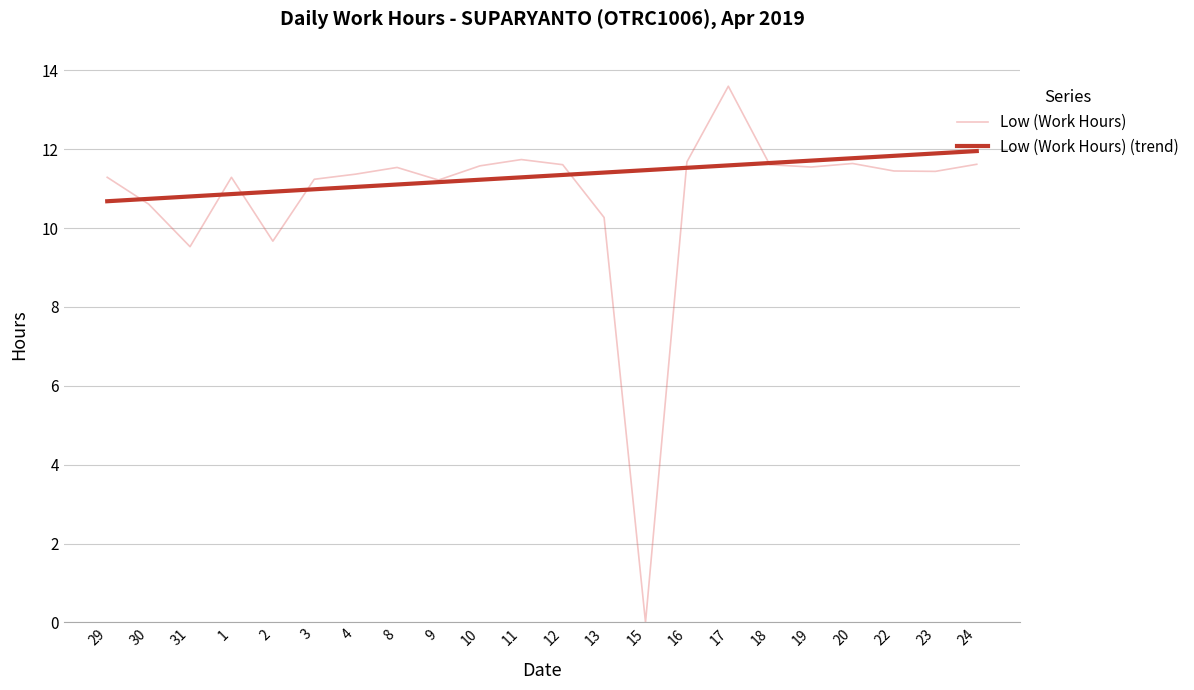

Where is the data nearest to the value 6?

31